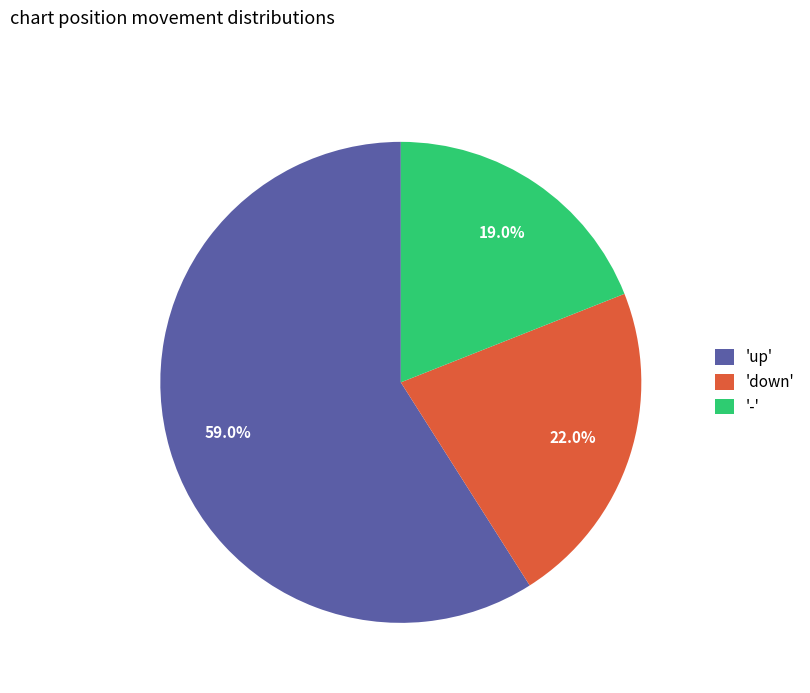

Which category has the biggest portion of the pie?

'up'